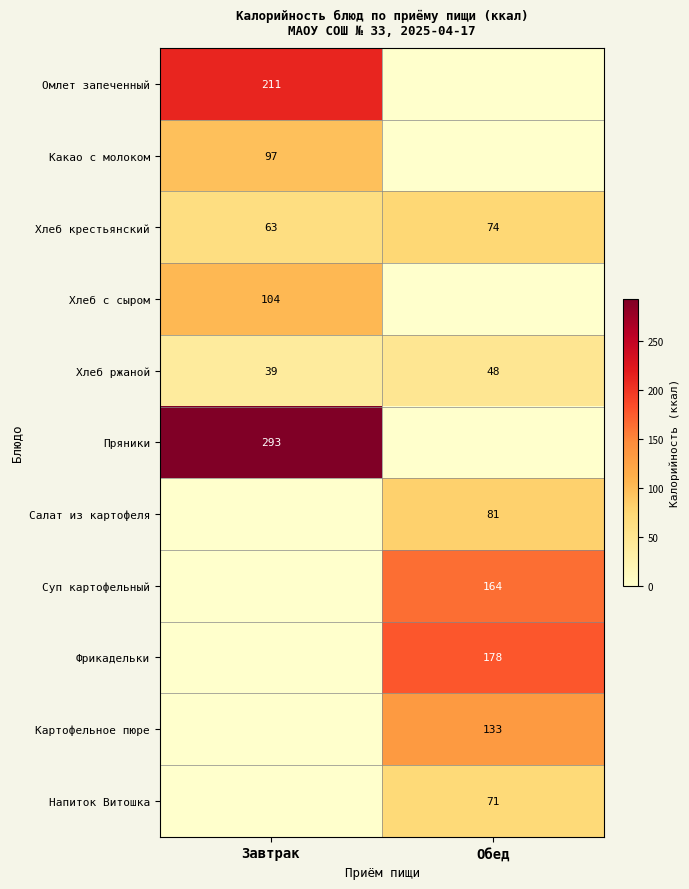

At which label is Хлеб крестьянский closest to 68?

Завтрак